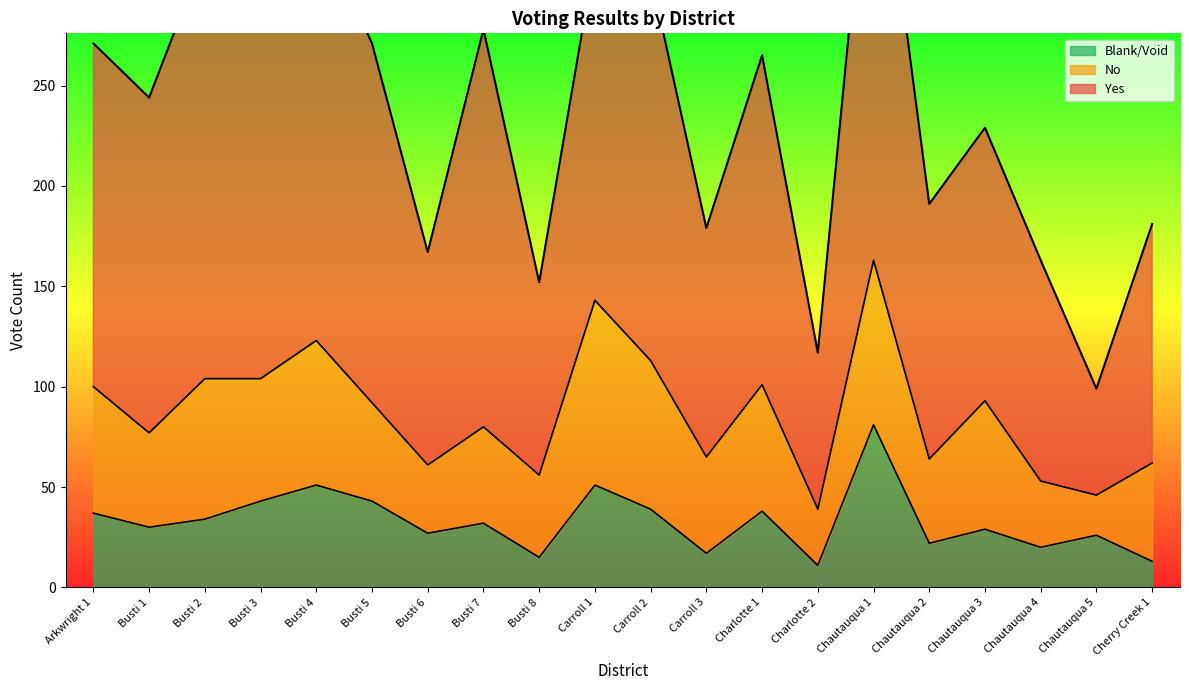

List the labels in order of Yes value, largest first.

Chautauqua 1, Busti 2, Busti 3, Busti 4, Busti 7, Carroll 2, Busti 5, Arkwright 1, Carroll 1, Busti 1, Charlotte 1, Chautauqua 3, Chautauqua 2, Cherry Creek 1, Carroll 3, Chautauqua 4, Busti 6, Busti 8, Charlotte 2, Chautauqua 5